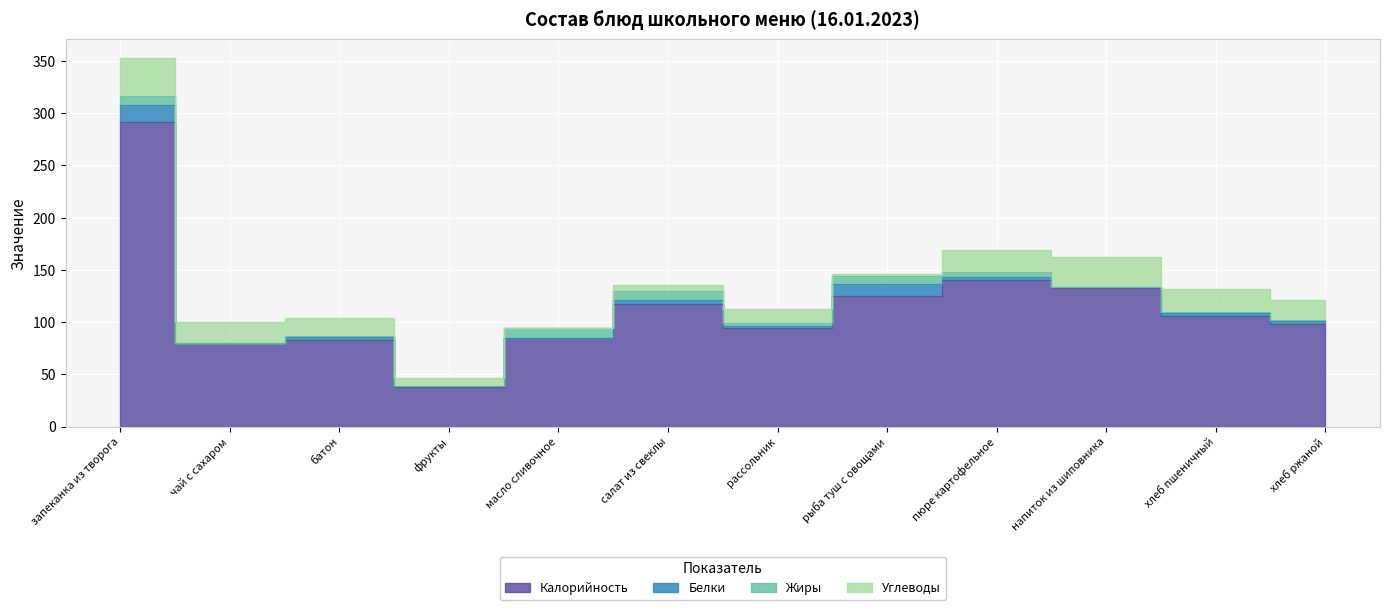

What is the label of the 1st point from the right?

хлеб ржаной